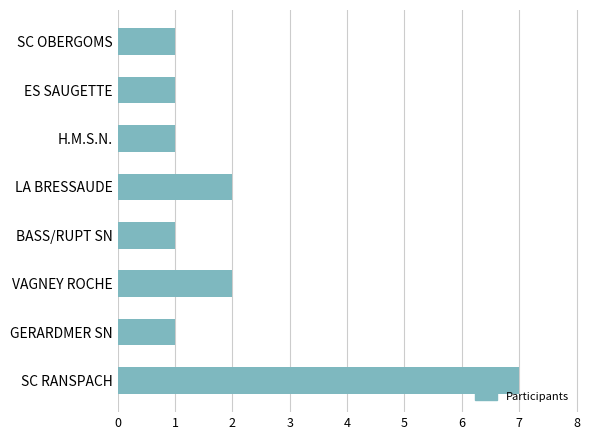

What is the difference between the maximum and minimum values?

6